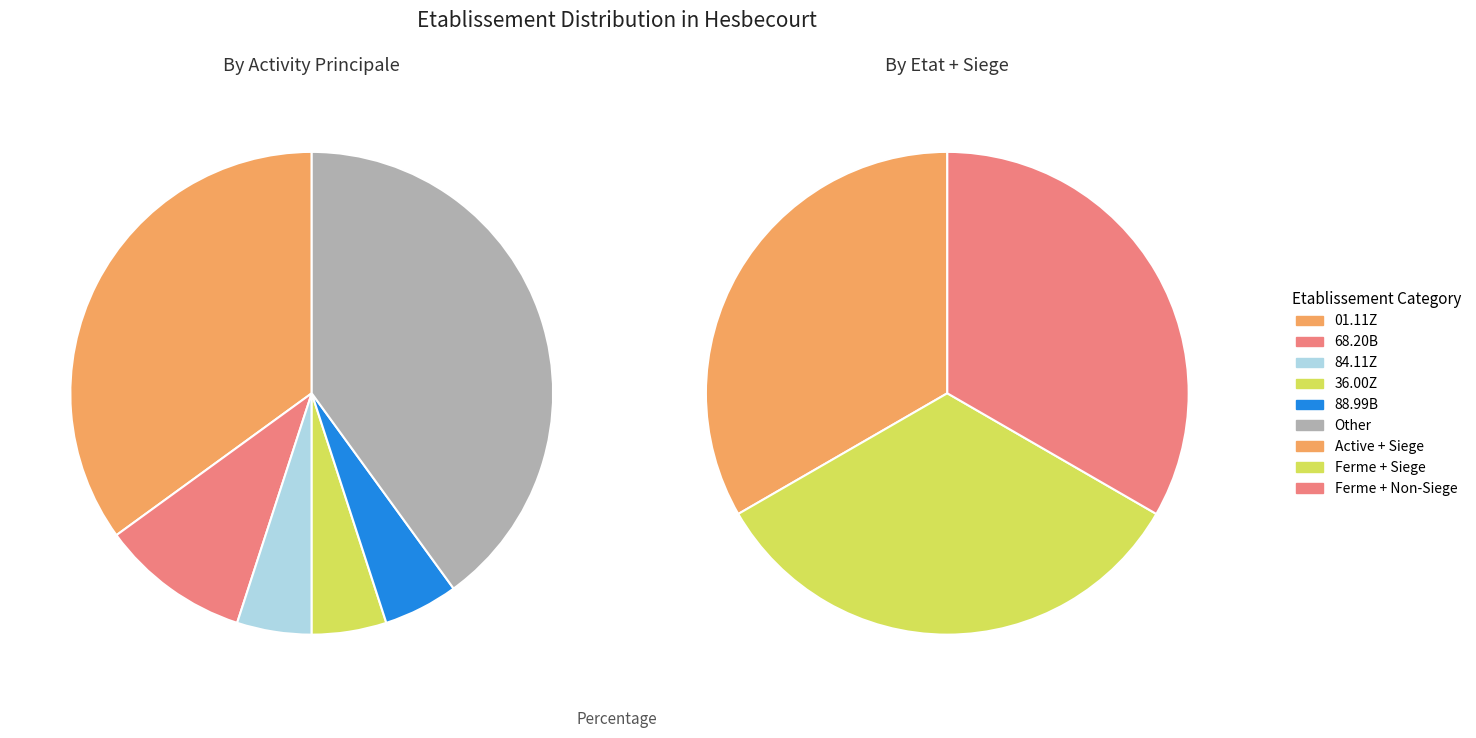

Is it true that 0 is 62% of the pie?

False